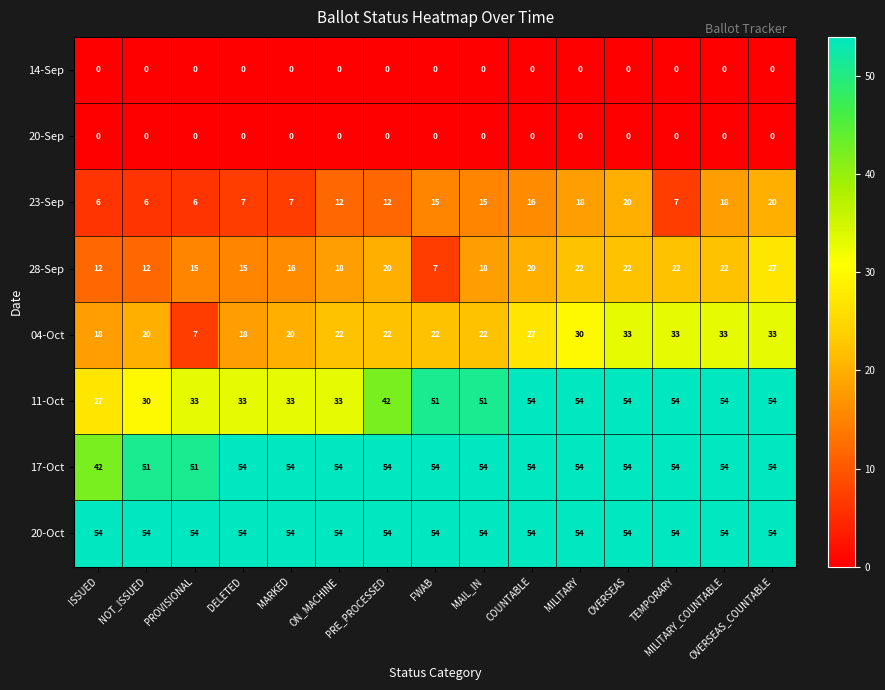

Between NOT_ISSUED and PRE_PROCESSED, which series saw the biggest shift?

11-Oct